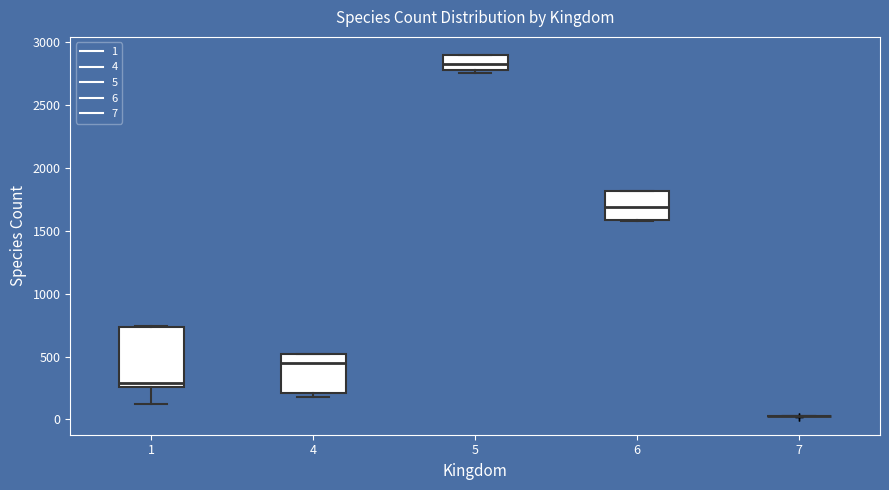

Comparing the boxes themselves (not the whiskers), which one is the tallest?

1